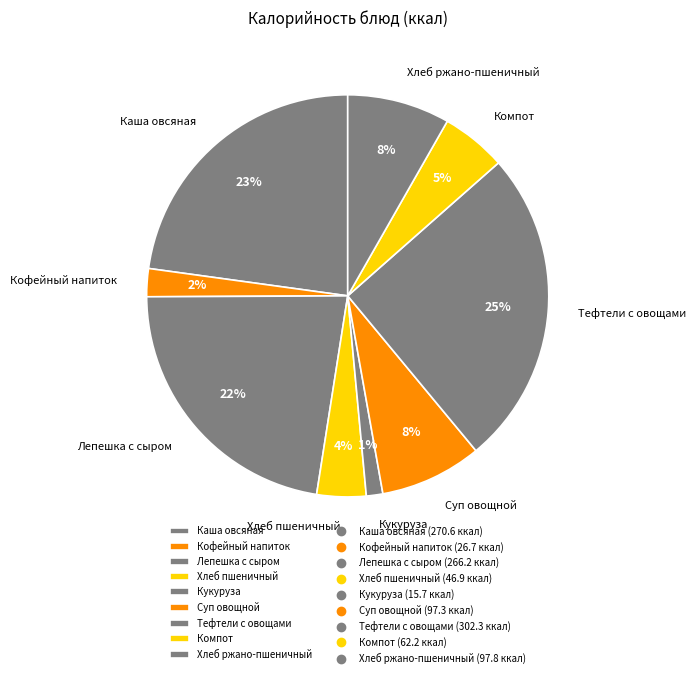

Is the sum of Компот and Кукуруза greater than half?

No